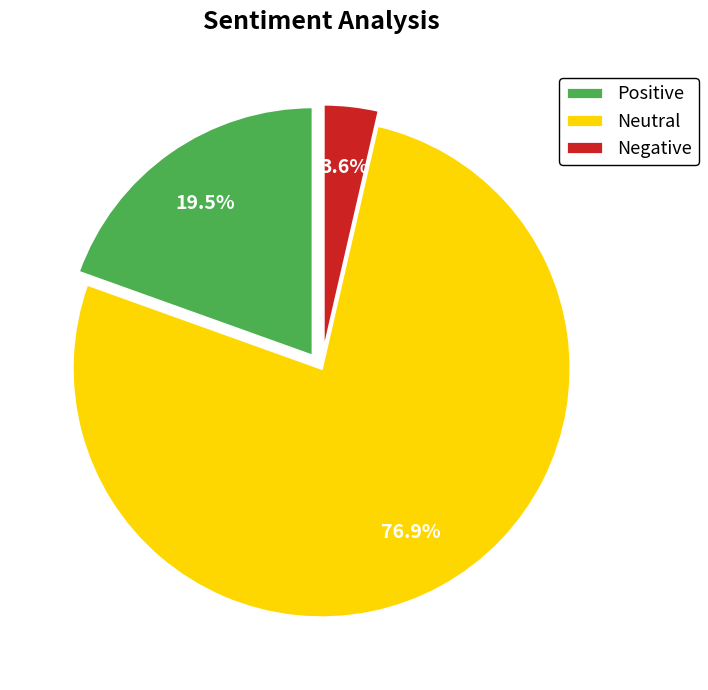

Rank the categories by value from highest to lowest.

Neutral, Positive, Negative